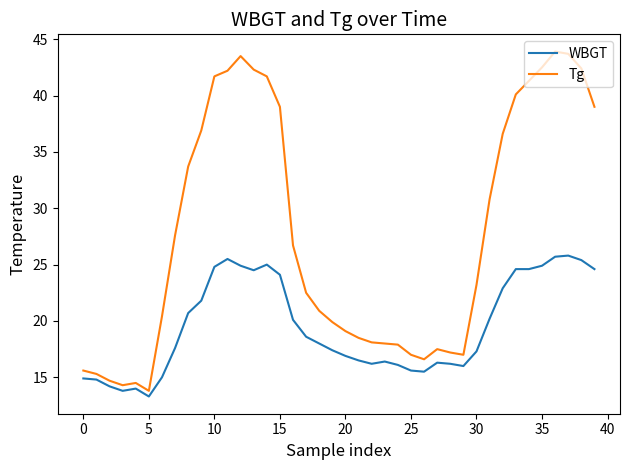

What is the difference between the maximum and minimum values in the Tg series?

30.1